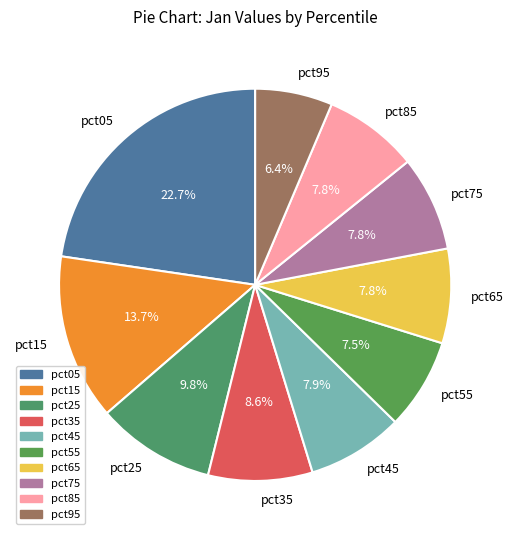

What percentage is the pct65 slice, to the nearest percent?

8%